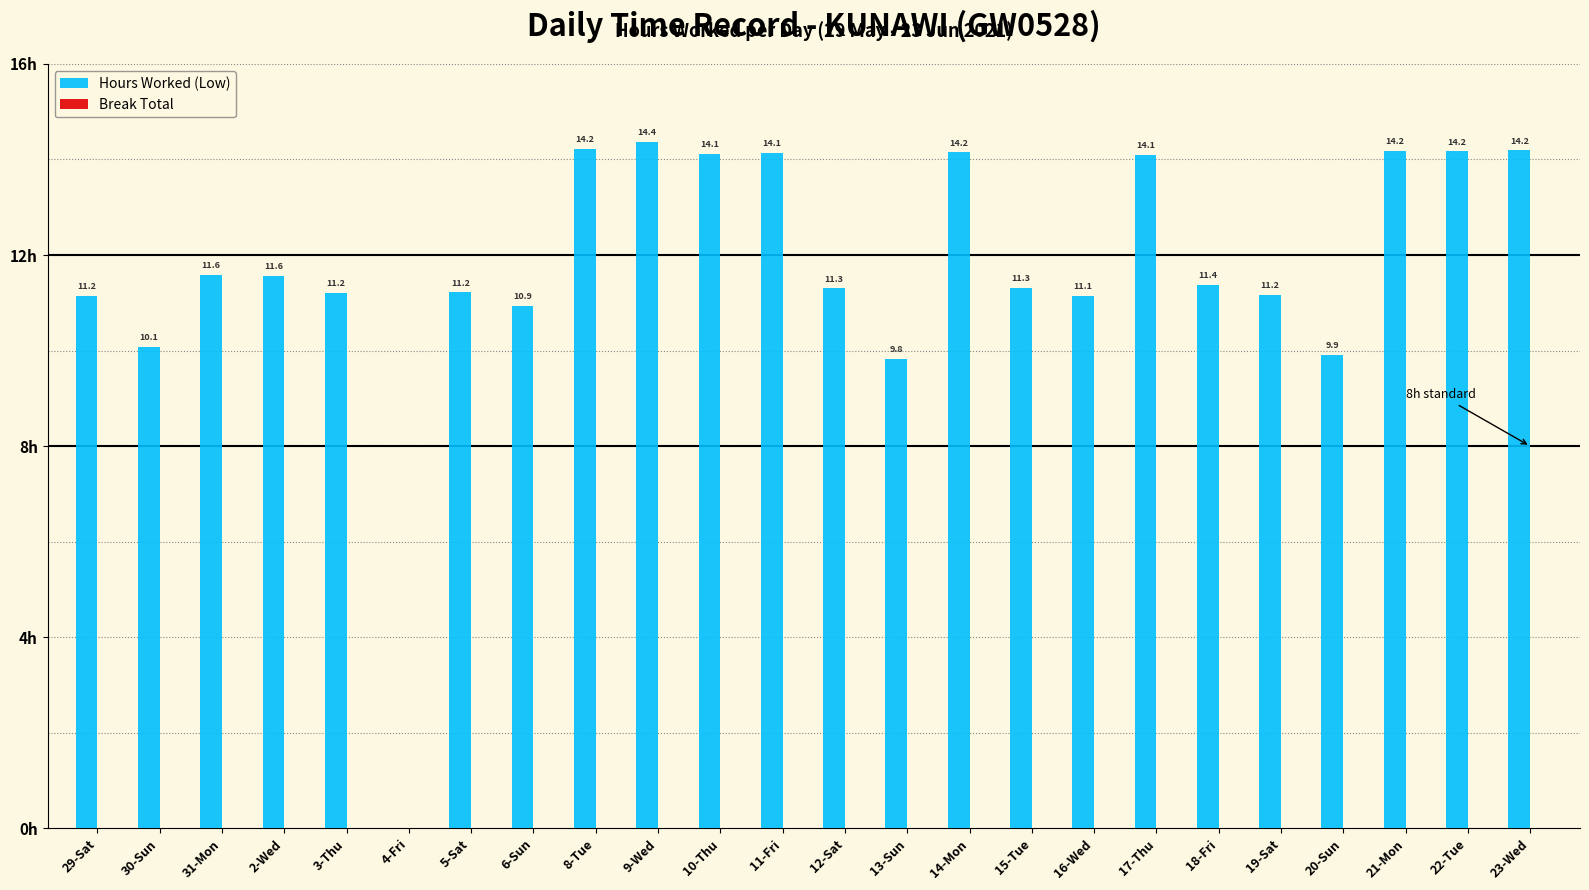

Which category has the highest value across all series?

9-Wed